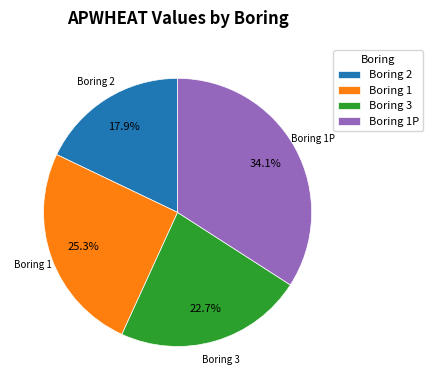

Do Boring 3 and Boring 1P together represent more than half of the pie?

Yes